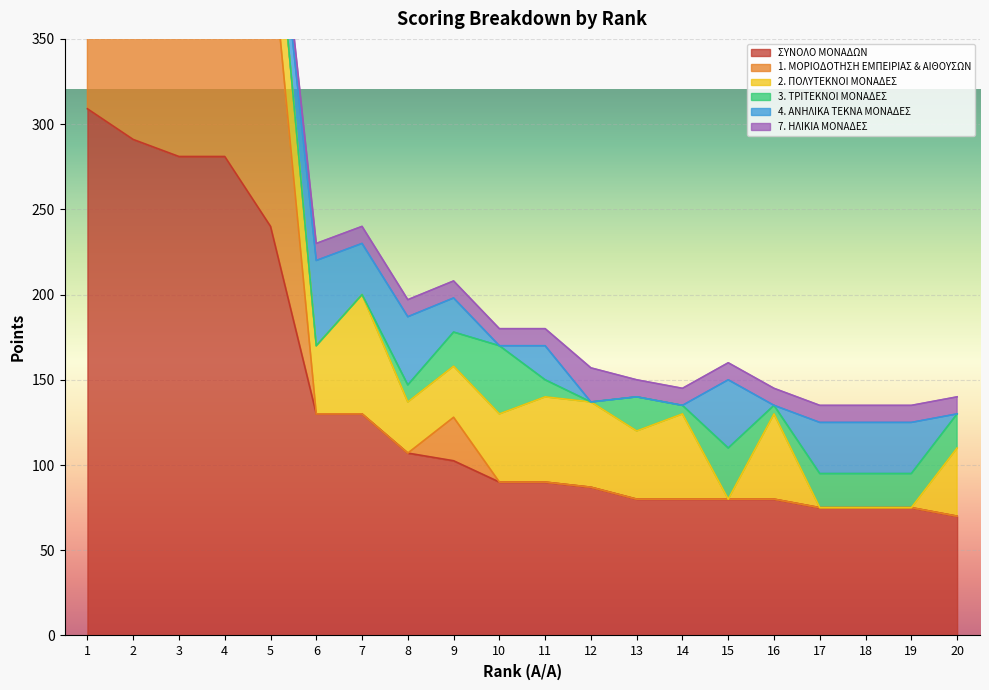

What is the value of the 2. ΠΟΛΥΤΕΚΝΟΙ ΜΟΝΑΔΕΣ point at the 2nd from the left?

50.0